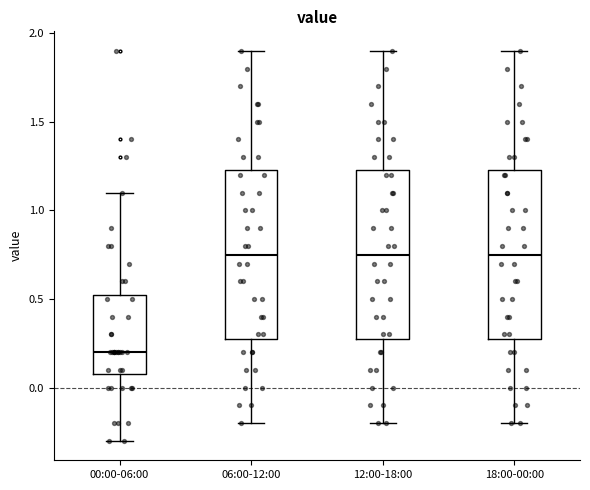

Which box's median line is the lowest?

00:00-06:00